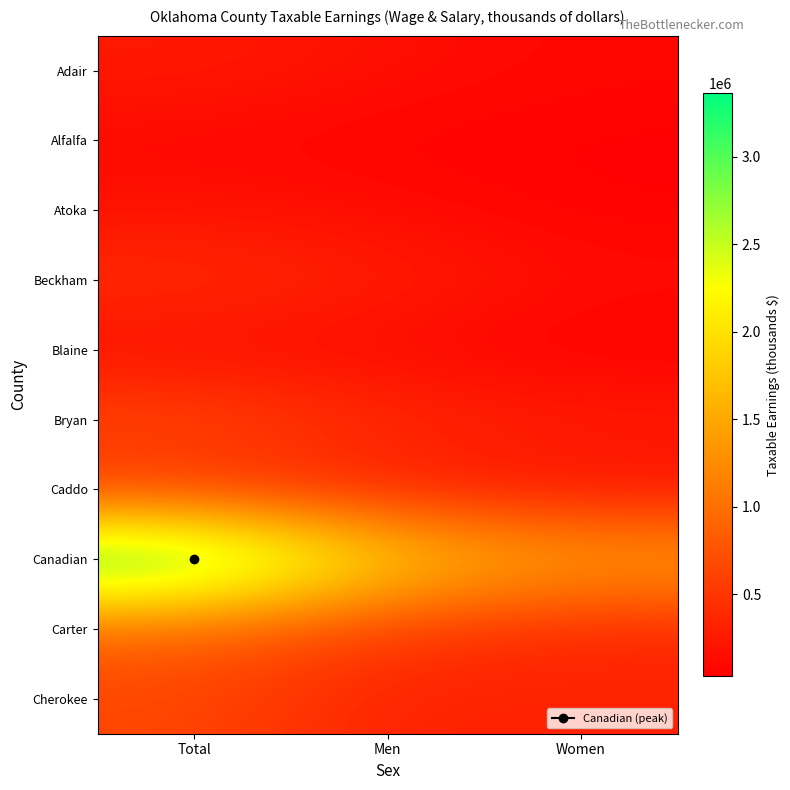

Count the number of categories in the chart.

3